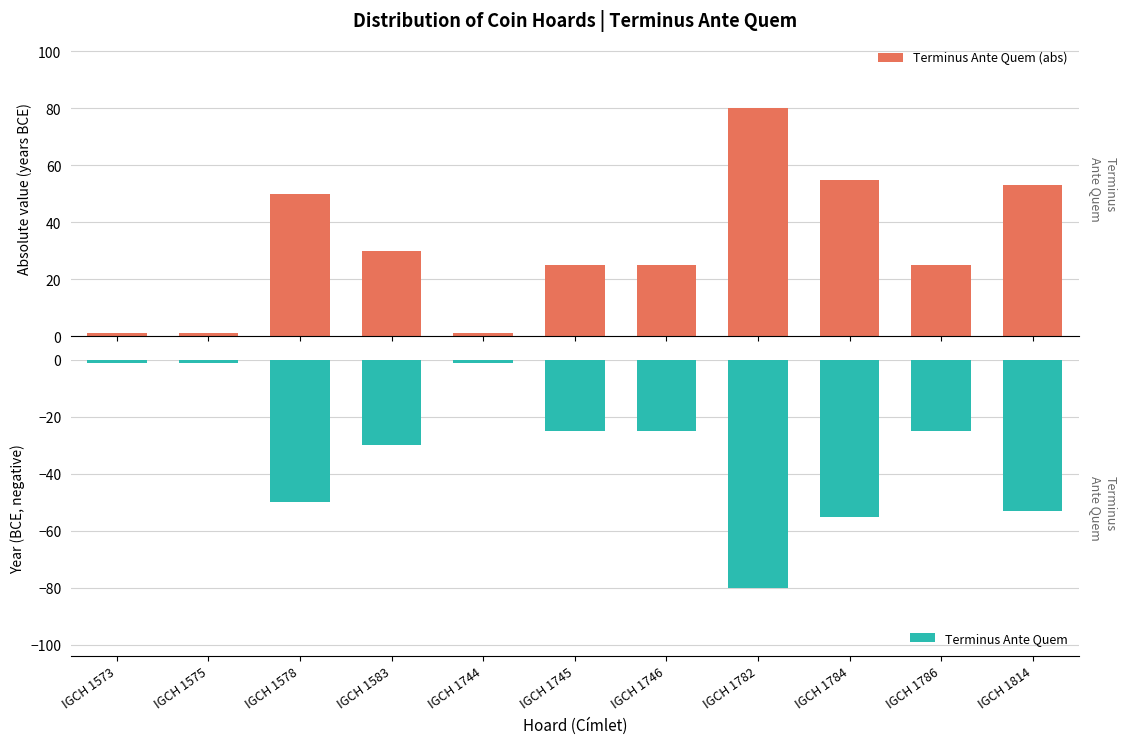

How many values in the Terminus Ante Quem series are below -25?

5